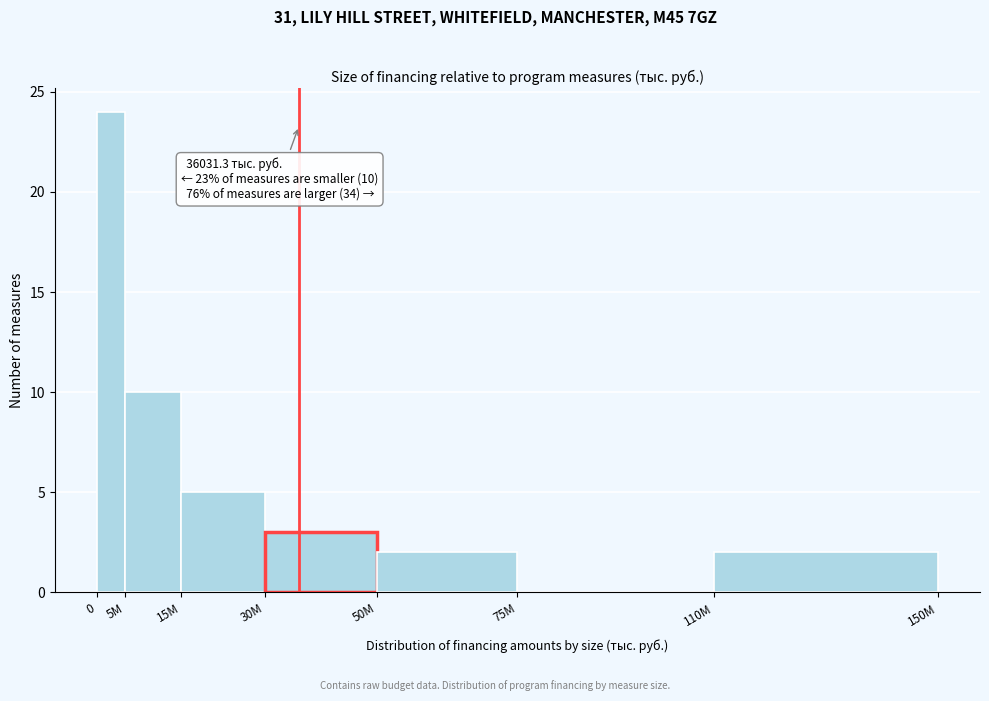

Reading left to right, extract all data points from this chart.

0=24	5M=10	15M=5	30M=3	50M=2	75M=0	110M=2